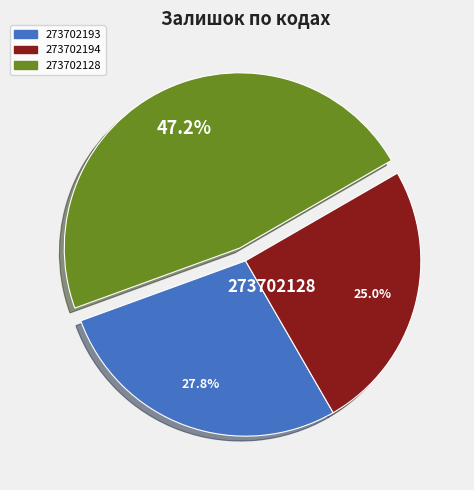

What percentage is NOT represented by 273702194?

75.0%